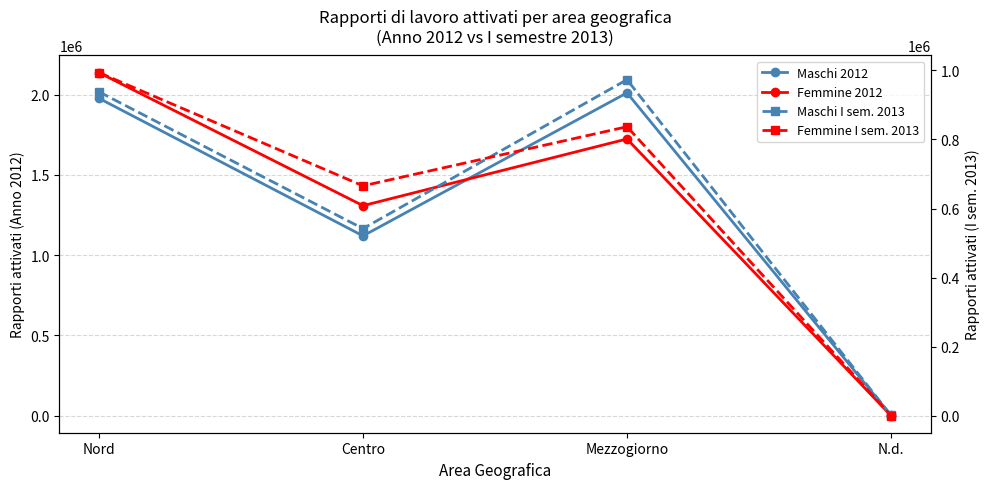

At which category does the chart reach its minimum across all series?

N.d.